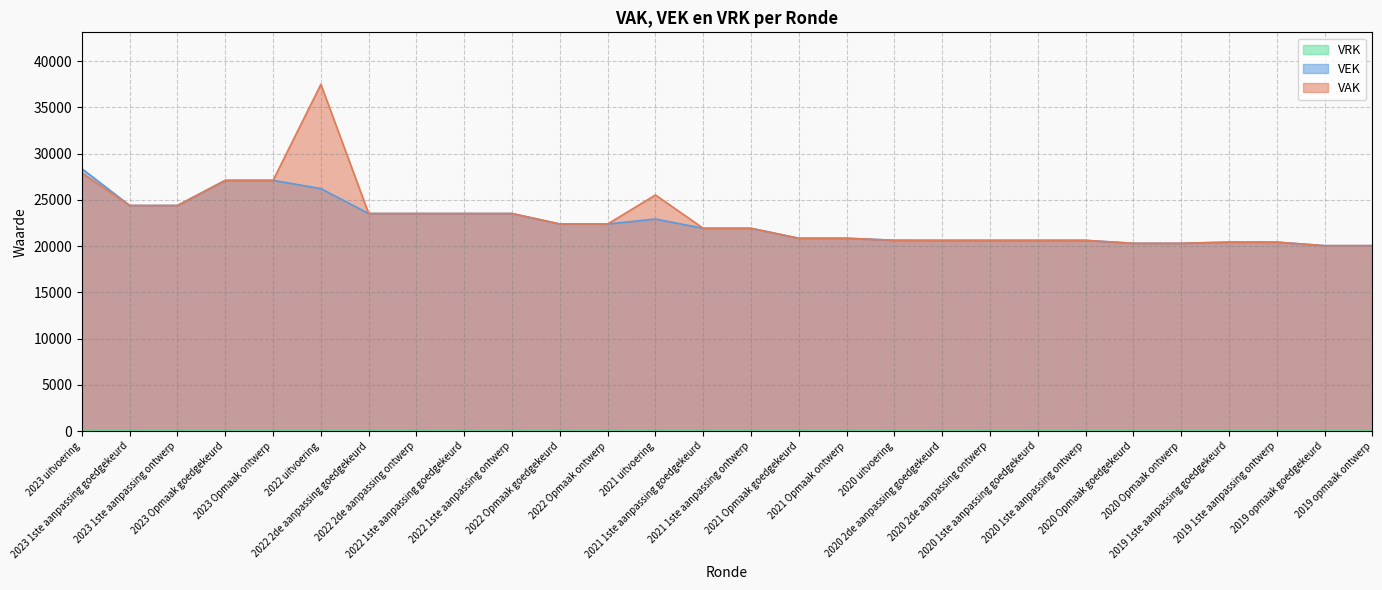

At how many categories does at least one series exceed 27427?

2